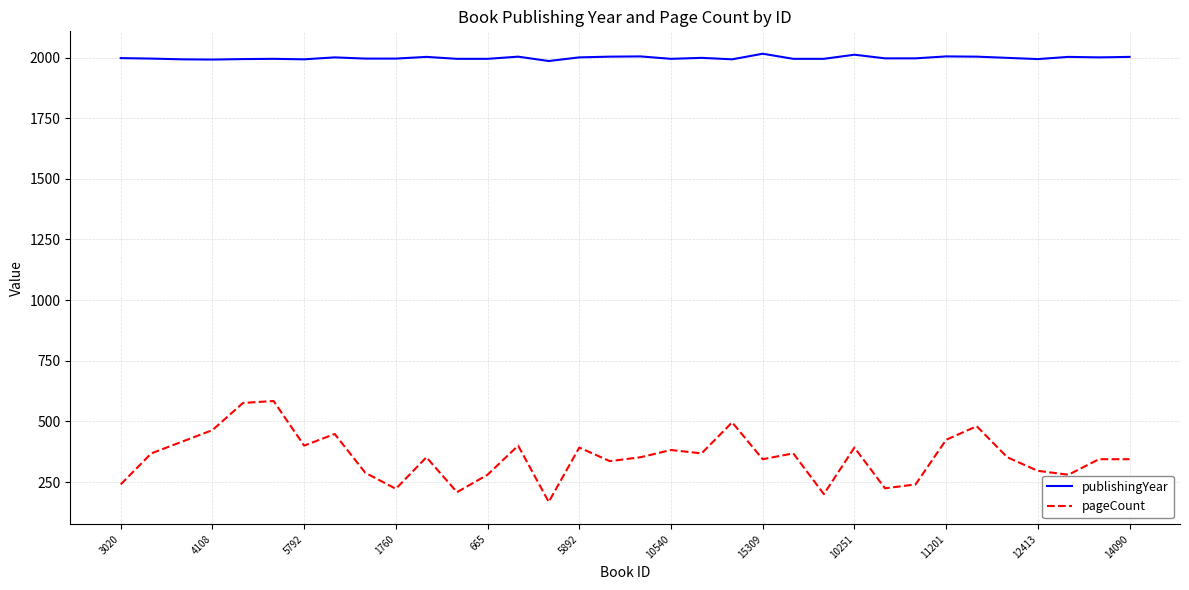

True or false: publishingYear and pageCount cross at least once.

False